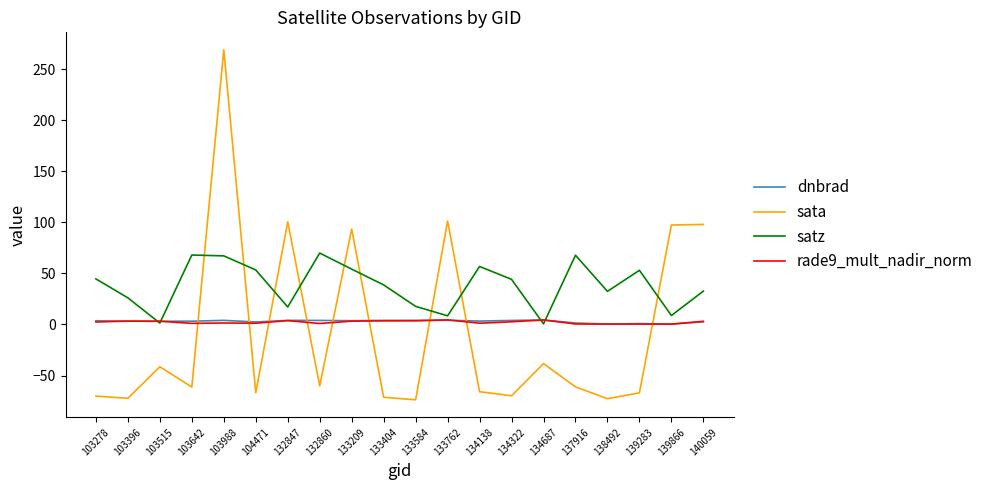

Is it true that sata equals 40.3 at 133762?

False